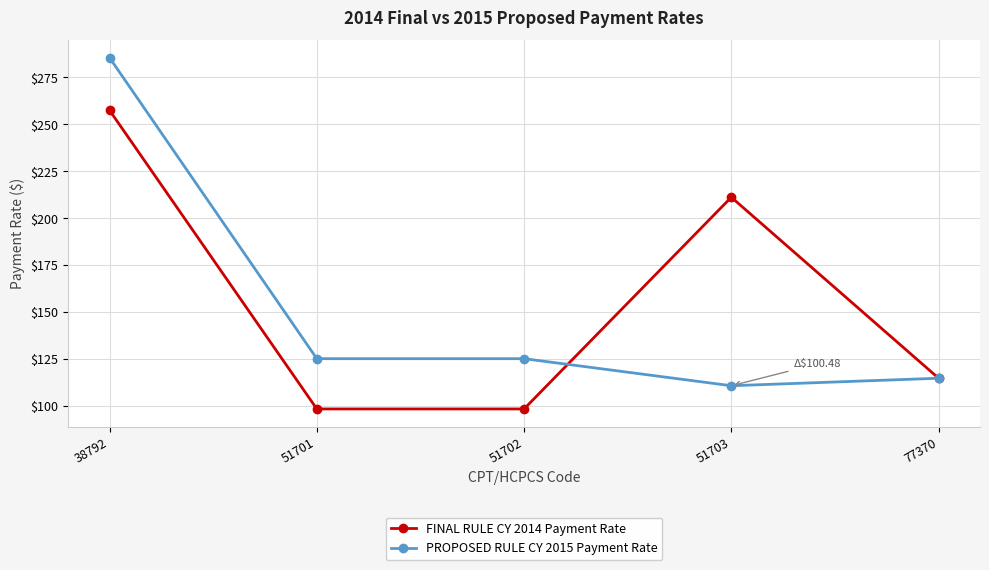

What is the value of the FINAL RULE CY 2014 Payment Rate point at the 5th from the left?

114.7